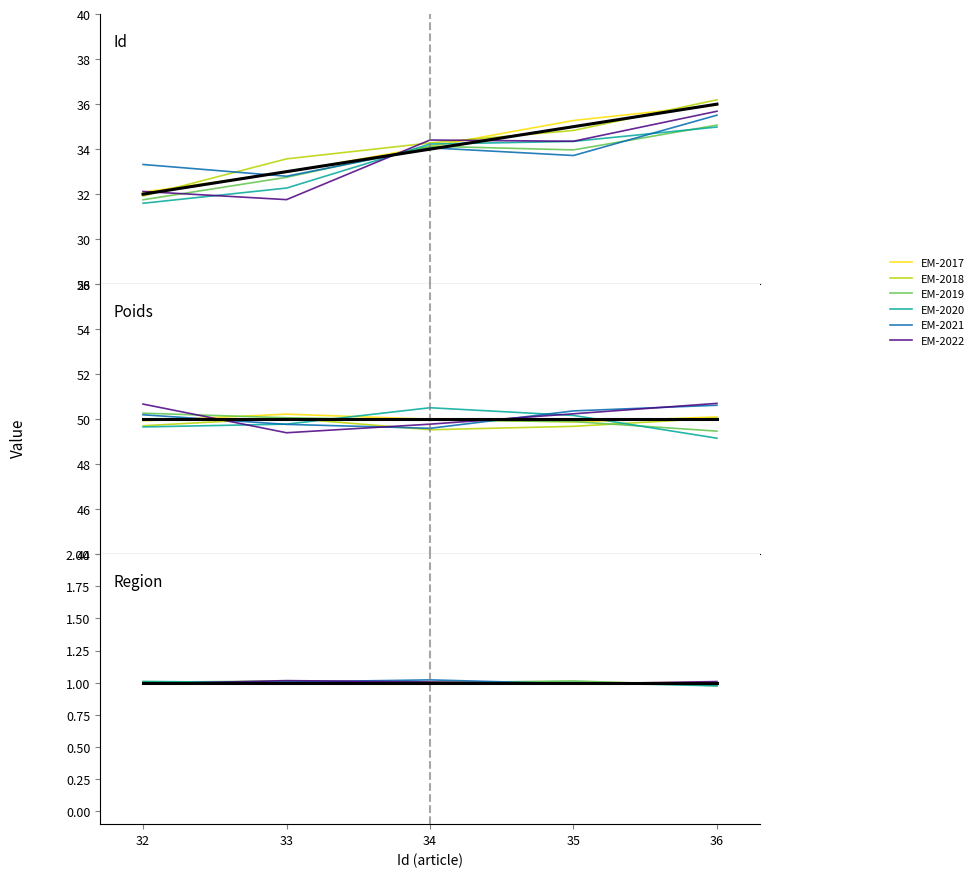

Is it true that EM-2021 equals 1.0 at 33?

True